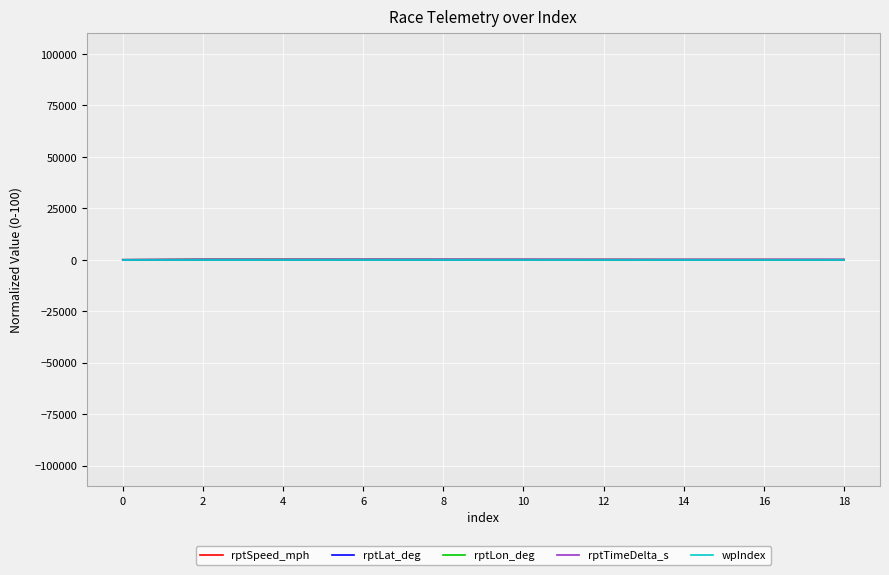

Between 6 and 12, which series saw the biggest shift?

rptLat_deg